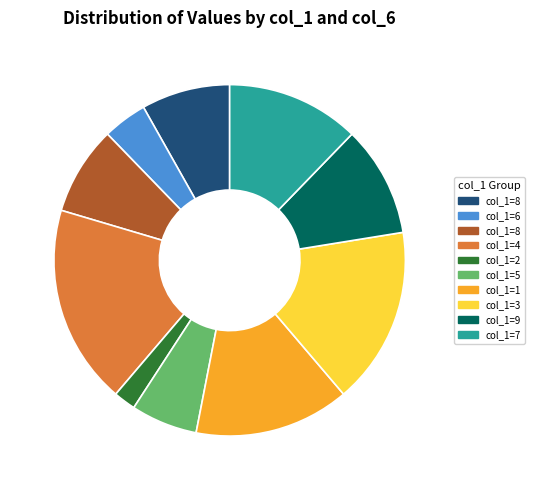

Is there any slice that represents more than half of the pie?

No